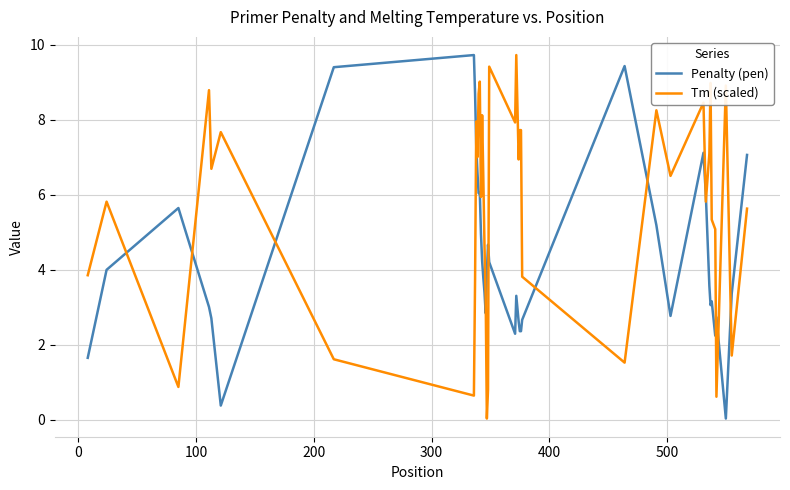

What is the maximum value shown in the chart?

9.7